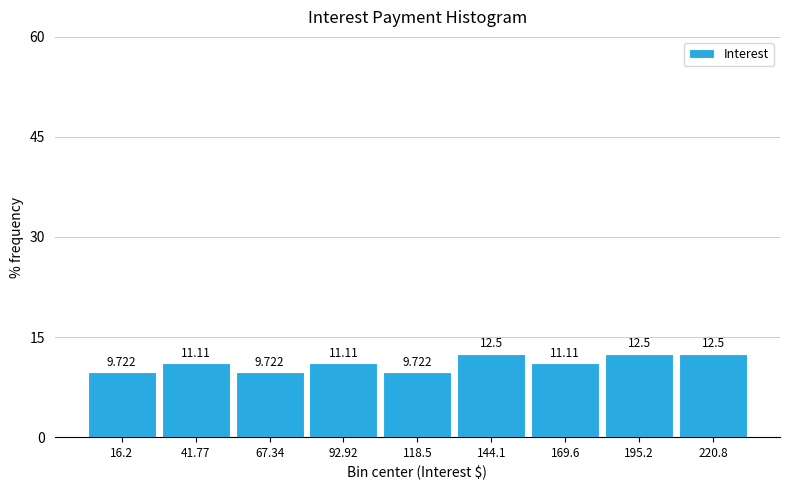

Reading left to right, list every bar in this chart as the range it spans on the x-axis followed by its height. The bar edges are not printed on the chart, so give them approximately, as read against the axis.

5 to 30: 9.722
30 to 55: 11.111
55 to 80: 9.722
80 to 105: 11.111
105 to 130: 9.722
130 to 155: 12.500
155 to 180: 11.111
180 to 210: 12.500
210 to 235: 12.500